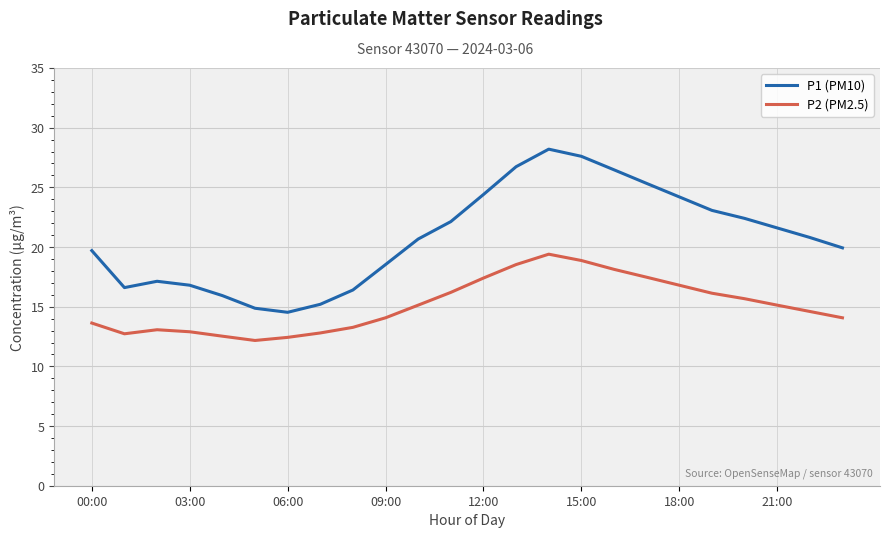

What is the difference between the maximum and minimum values in the P1 (PM10) series?

13.7